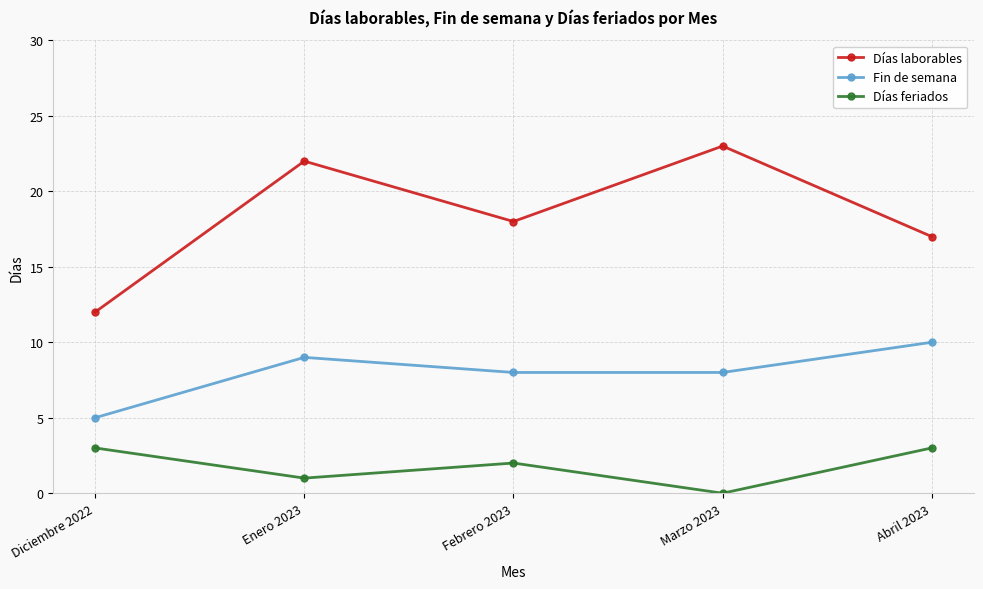

Reading right to left, transcribe all the data shown in this chart.

Días laborables: Abril 2023=17	Marzo 2023=23	Febrero 2023=18	Enero 2023=22	Diciembre 2022=12
Fin de semana: Abril 2023=10	Marzo 2023=8	Febrero 2023=8	Enero 2023=9	Diciembre 2022=5
Días feriados: Abril 2023=3	Marzo 2023=0	Febrero 2023=2	Enero 2023=1	Diciembre 2022=3